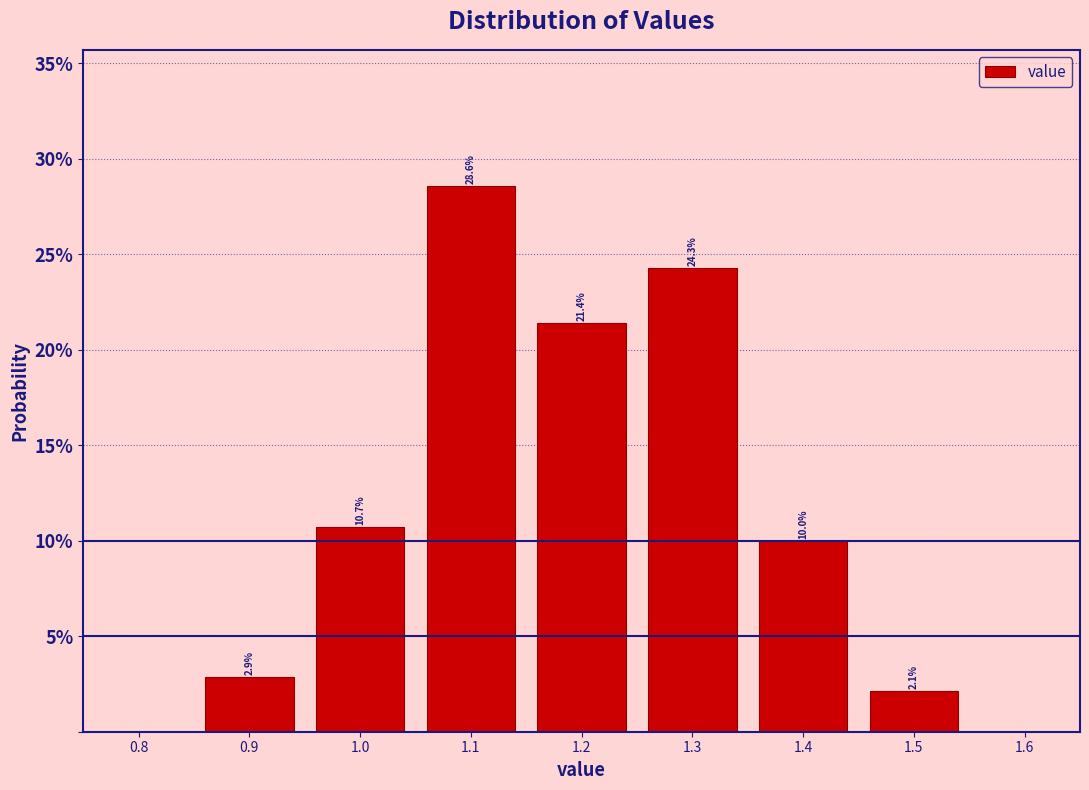

Reading left to right, list every bar in this chart as the range it spans on the x-axis followed by its height.

0.85 to 0.95: 2.9
0.95 to 1.05: 10.7
1.05 to 1.15: 28.6
1.15 to 1.25: 21.4
1.25 to 1.35: 24.3
1.35 to 1.45: 10.0
1.45 to 1.55: 2.1